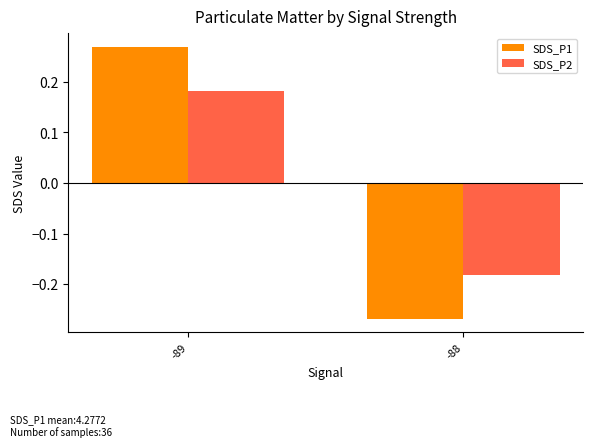

The value of SDS_P1 at -88 is -0.4. True or false?

False